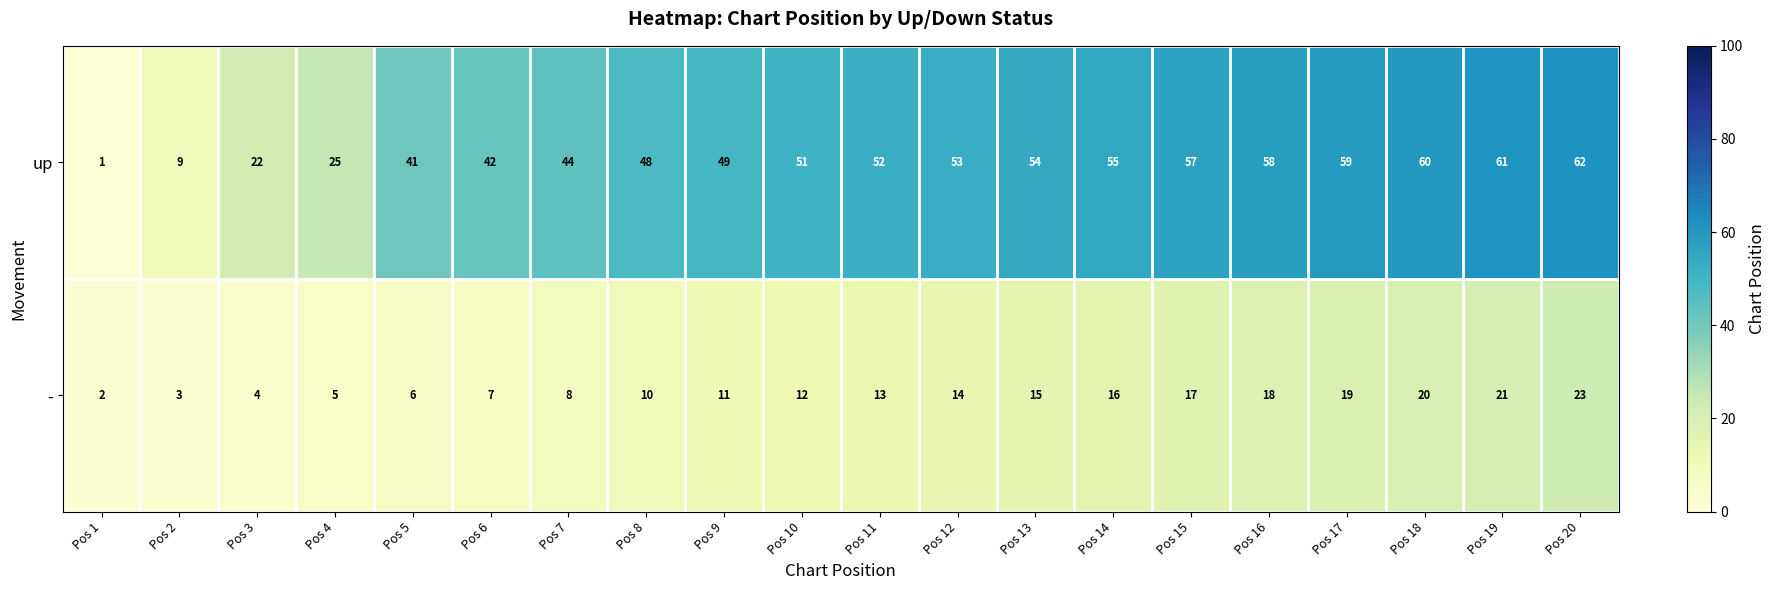

Rank the series by their average value, from highest to lowest.

up, -